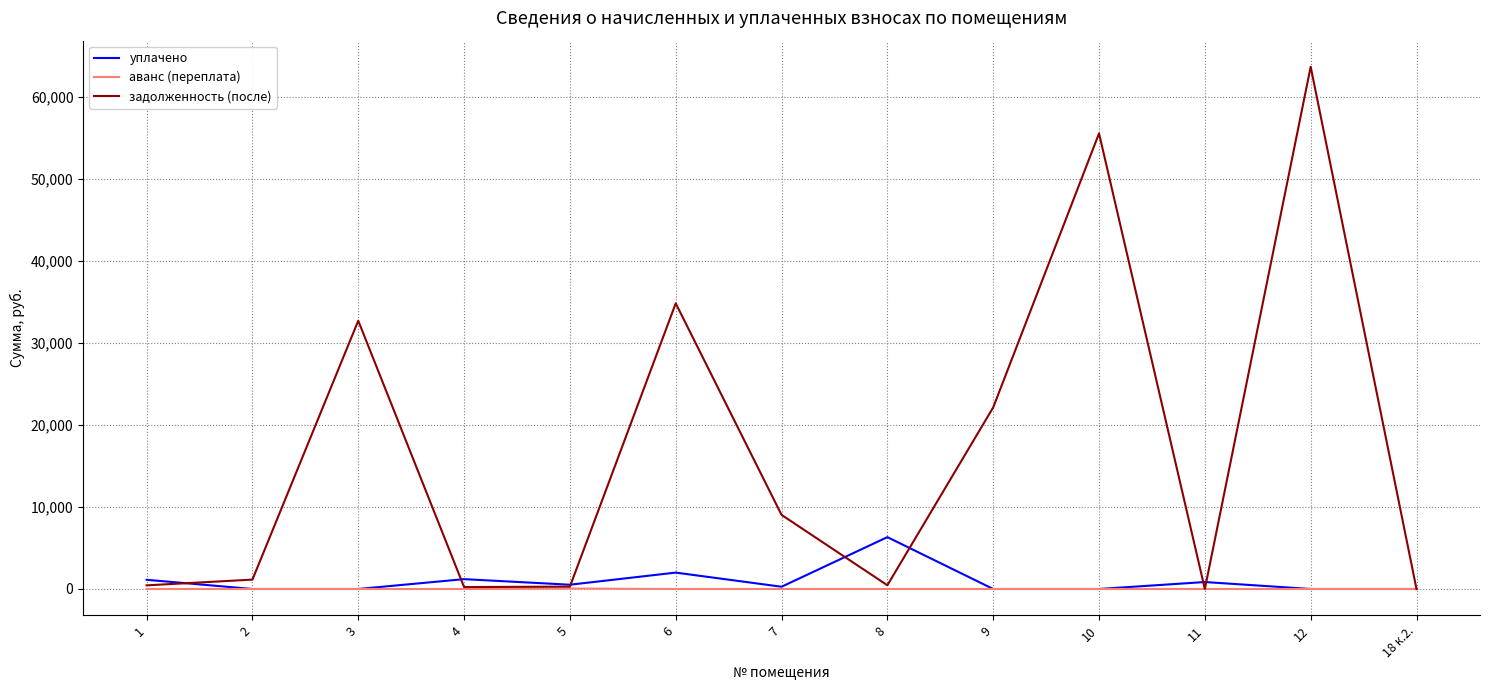

True or false: уплачено has more than 1 points higher than both neighbors.

True